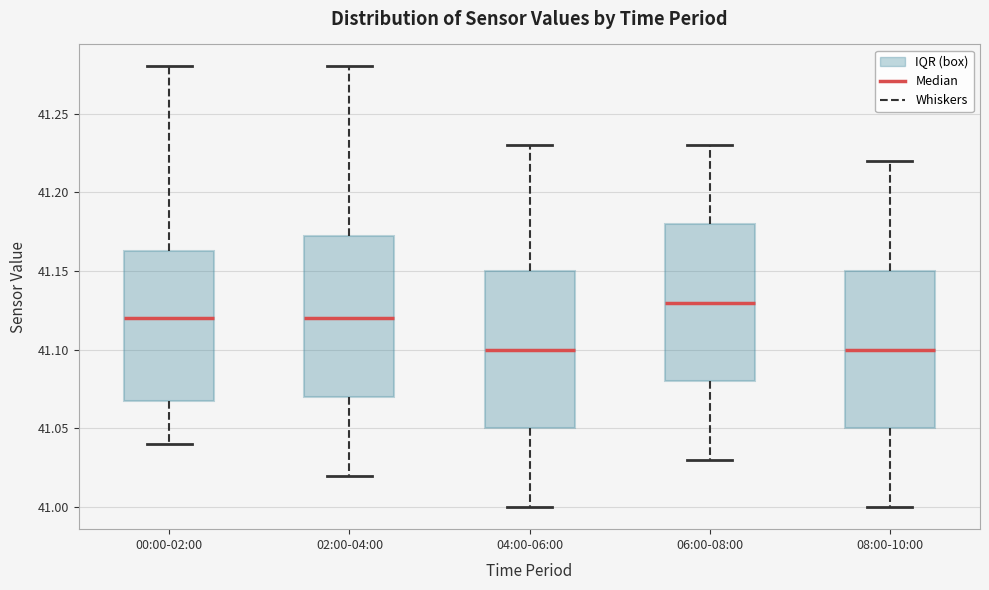

Where is the lower edge of the box for 00:00-02:00 on the y-axis? The values are not printed on the chart, so give them approximately, as read against the axis.

41.070